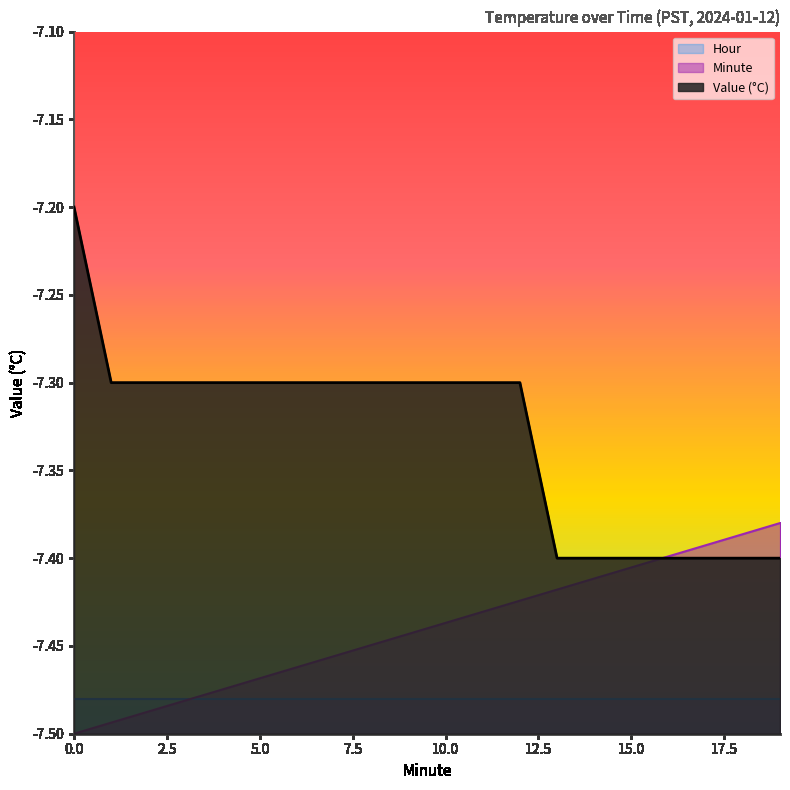

What is the value of the Value point at the 11th from the left?

-7.3